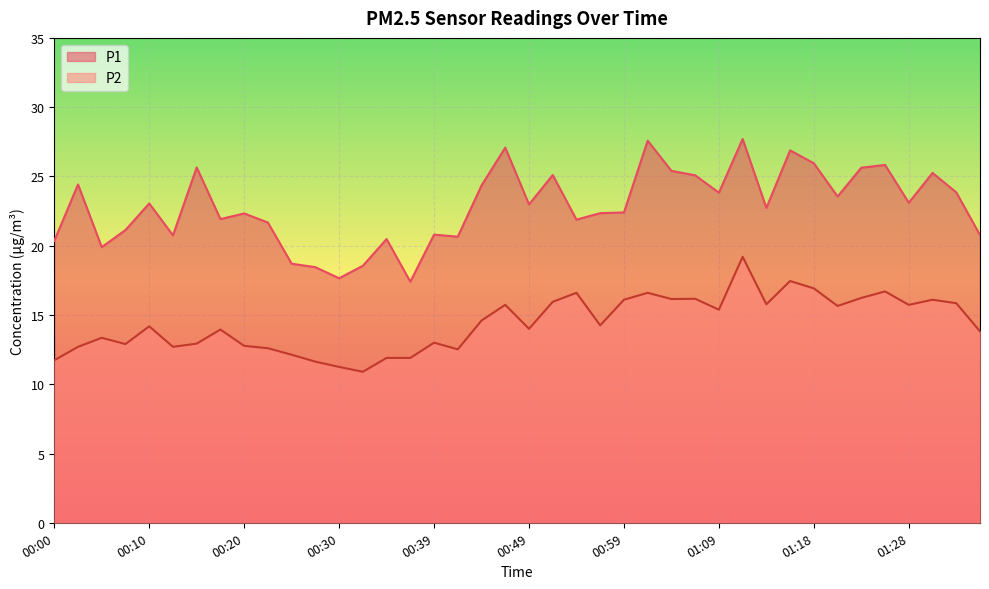

What are all the series names shown in the legend?

P1, P2